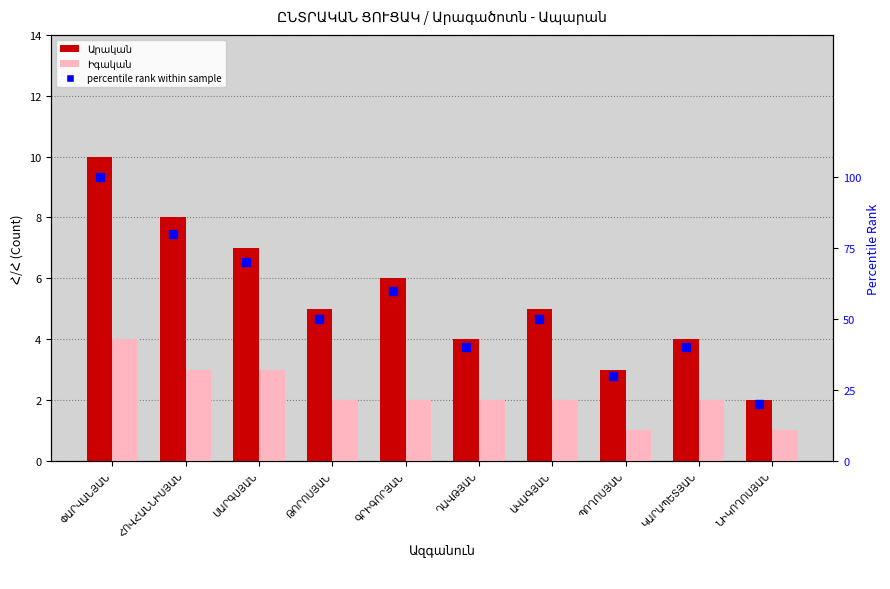

The value of Արական at ՀՈՎՀԱՆՆԻՍՅԱՆ is 13. True or false?

False